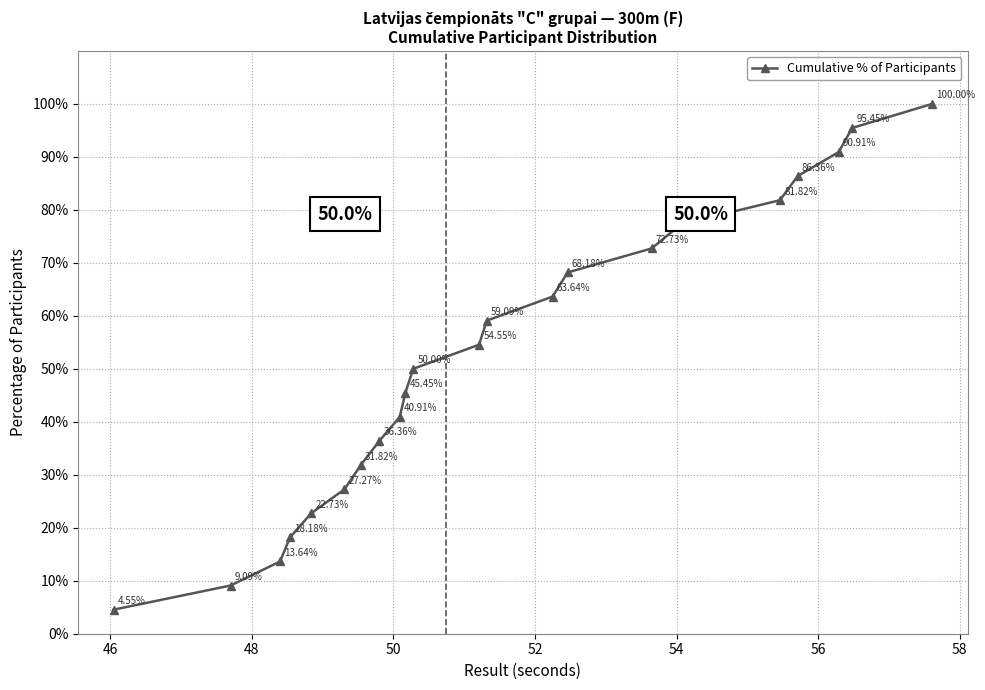

What is the difference between the maximum and second lowest values?

90.9